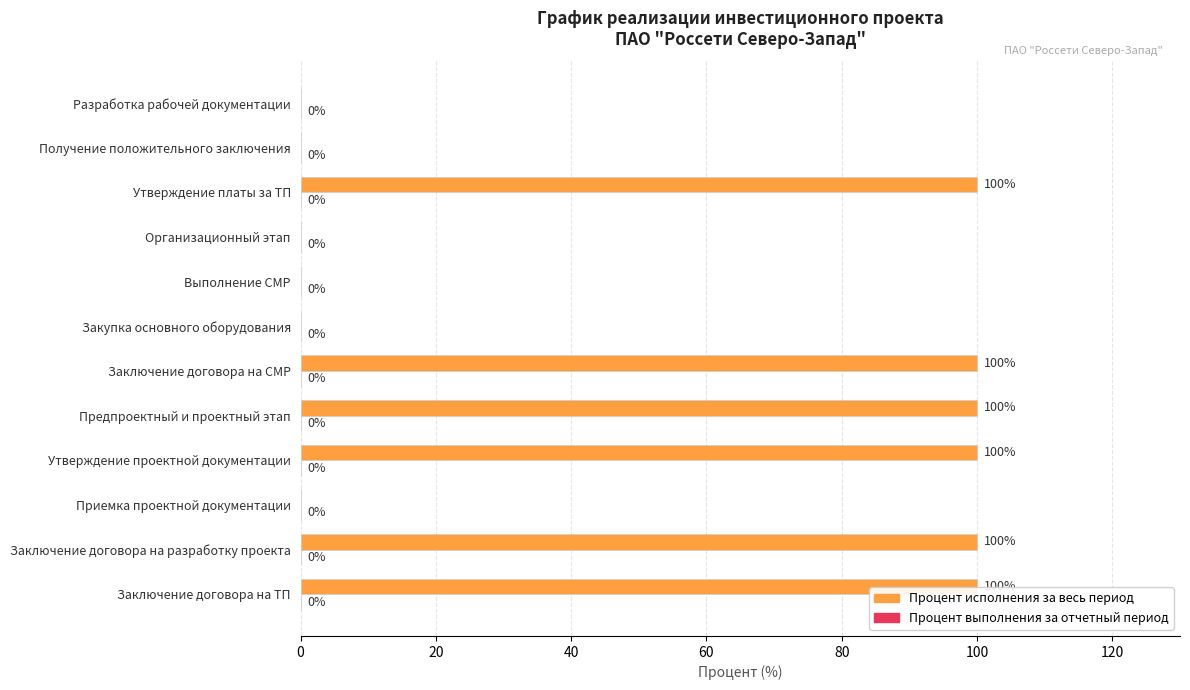

Reading bottom to top, what are all the values shown in this chart?

Заключение договора на ТП=100	Заключение договора на разработку проекта=100	Приемка проектной документации=0	Утверждение проектной документации=100	Предпроектный и проектный этап=100	Заключение договора на СМР=100	Закупка основного оборудования=0	Выполнение СМР=0	Организационный этап=0	Утверждение платы за ТП=100	Получение положительного заключения=0	Разработка рабочей документации=0